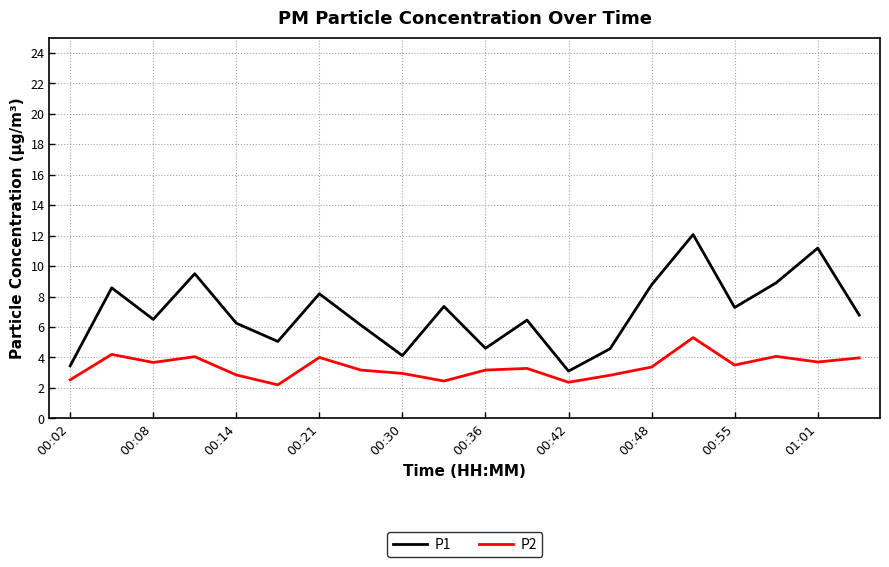

How many categories are shown in the chart?

20